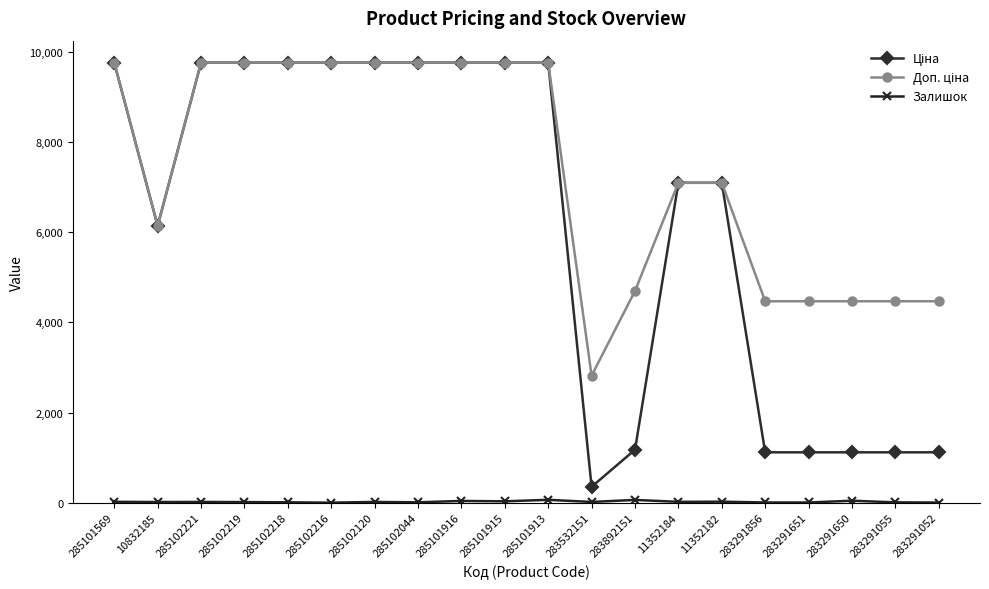

What is the greatest value displayed?

9764.4